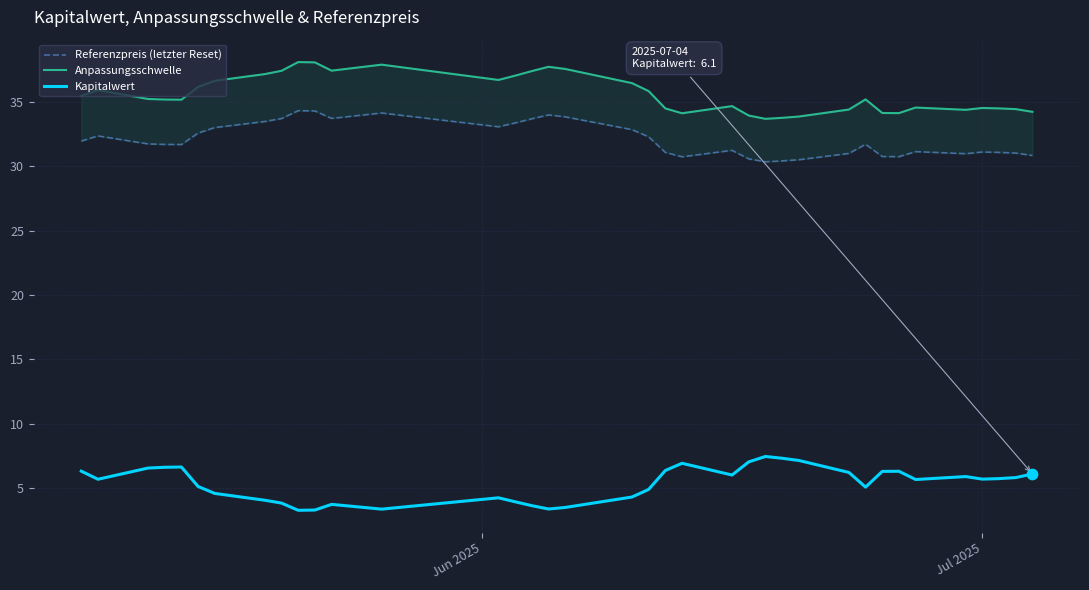

Which series has the largest Y range (max minus min)?

Anpassungsschwelle